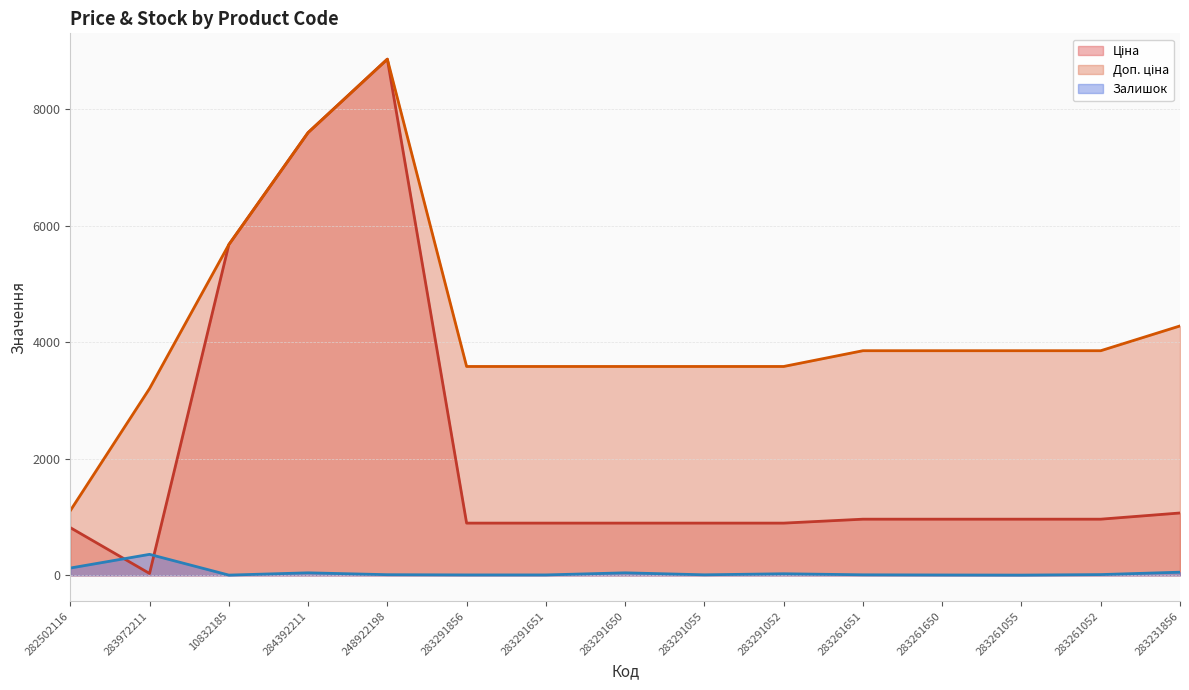

What position from the right is 282502116?

15